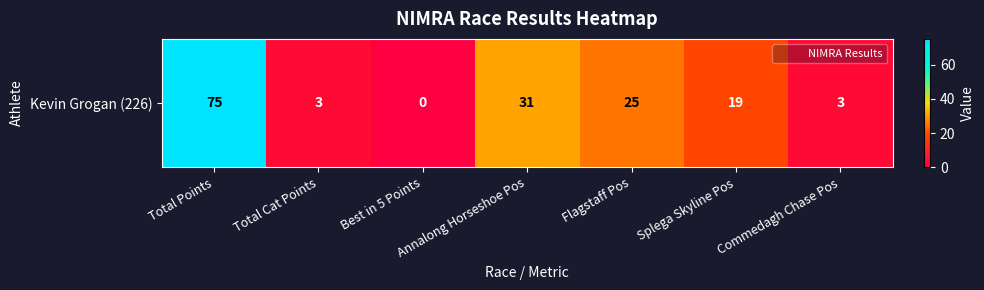

At which category does the chart reach its peak across all series?

Total Points